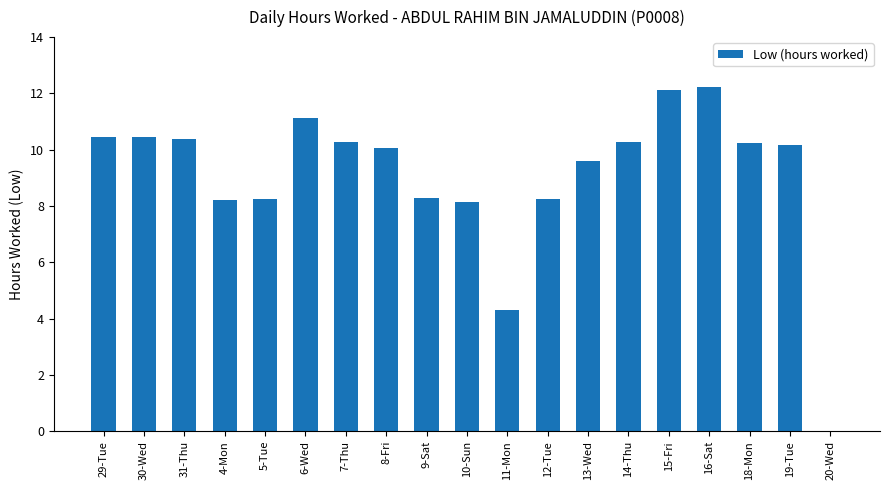

The value at 16-Sat is 12.2. True or false?

True